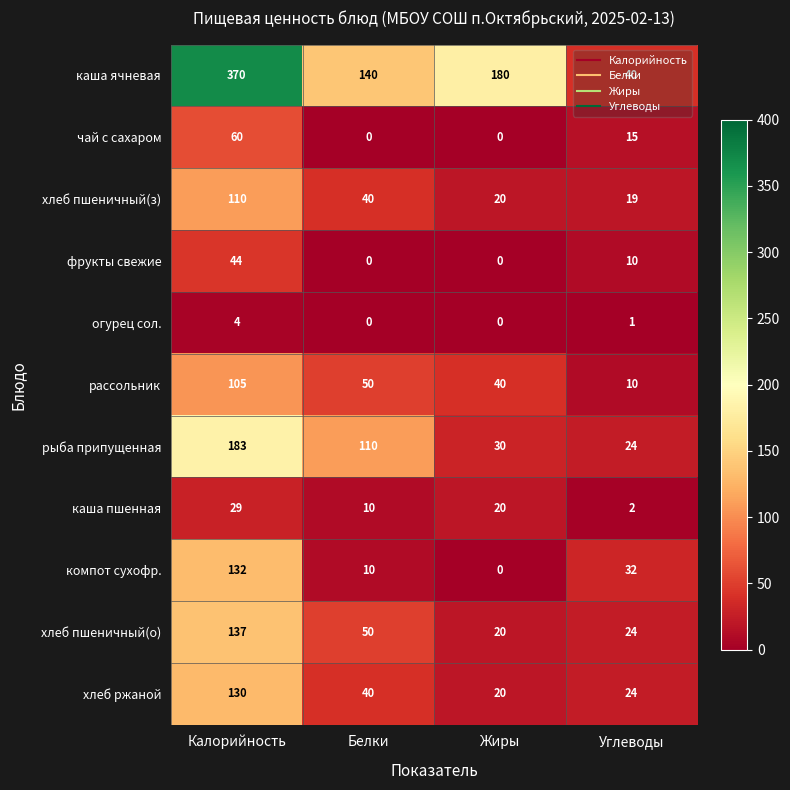

What is the greatest value displayed?

370